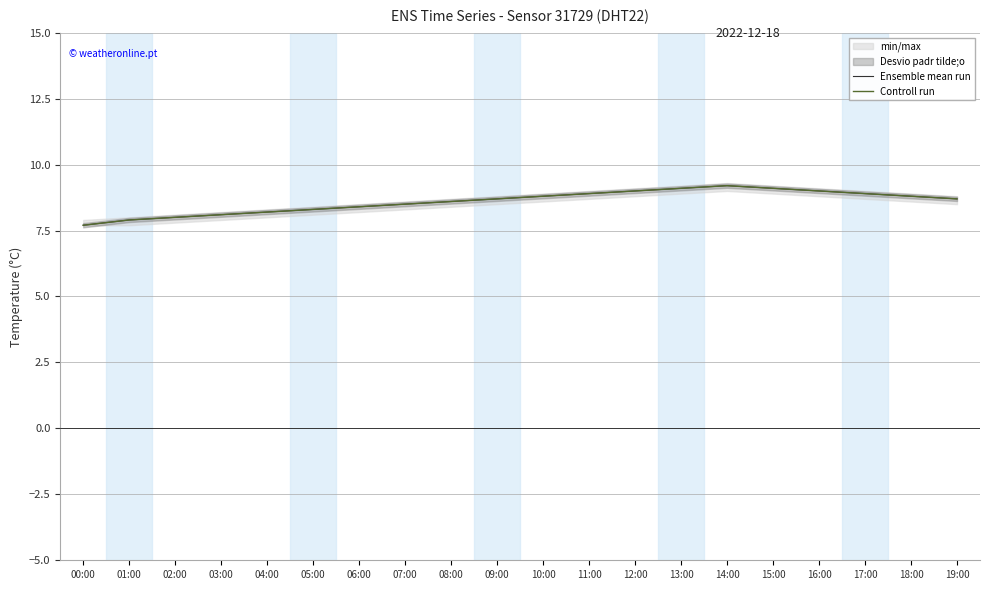

Rank the categories by Ensemble mean run value from highest to lowest.

14:00, 13:00, 15:00, 12:00, 16:00, 11:00, 17:00, 10:00, 18:00, 09:00, 19:00, 08:00, 07:00, 06:00, 05:00, 04:00, 03:00, 02:00, 01:00, 00:00